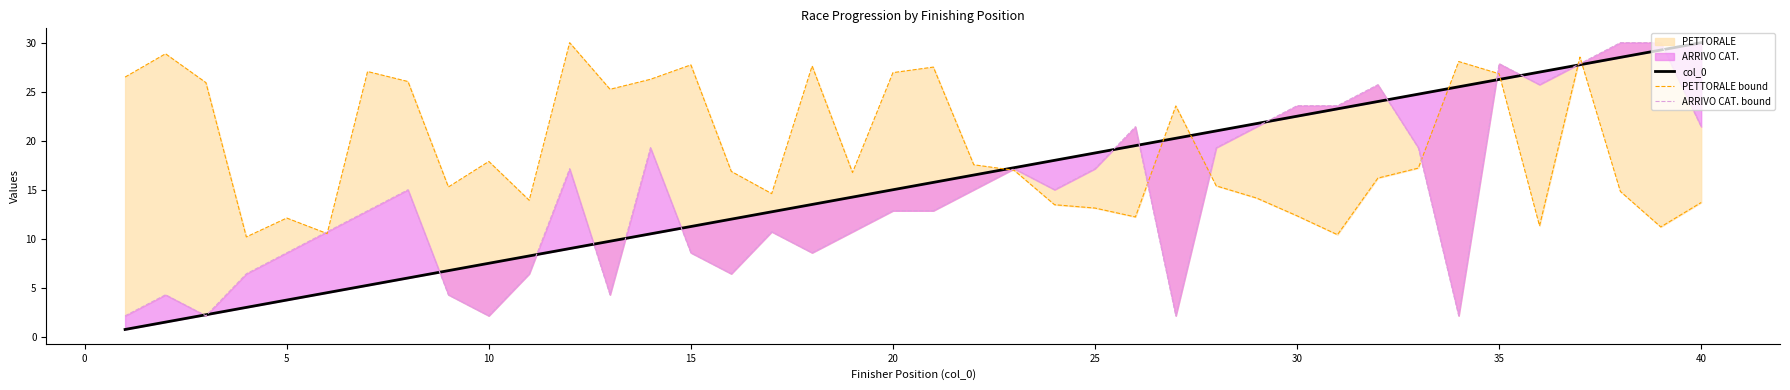

What is the smallest value displayed?

0.8